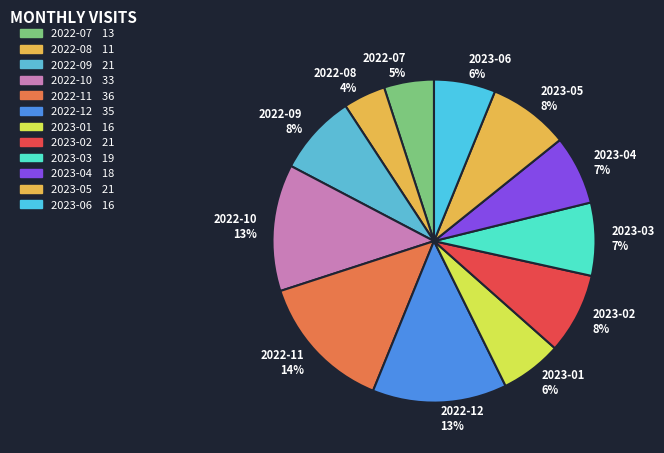

How many slices are in this pie chart?

12